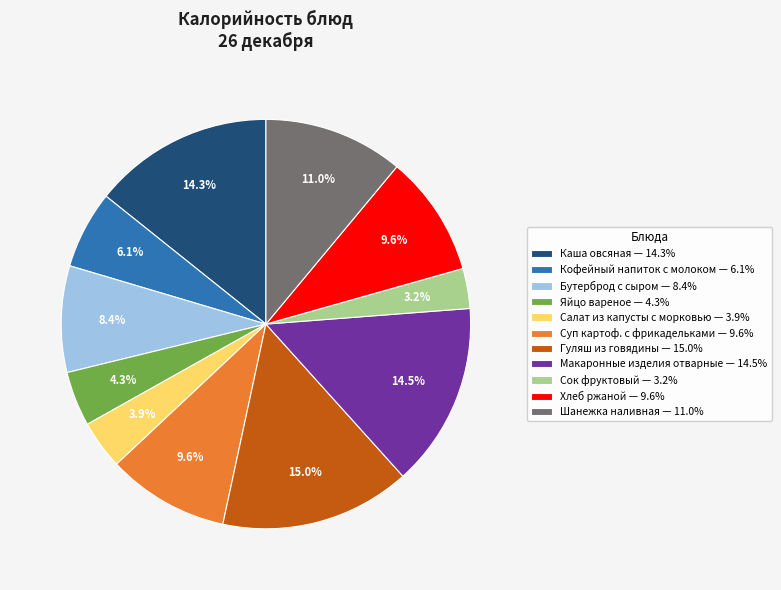

The Суп картоф. с фрикадельками slice represents 1% of the pie. True or false?

False